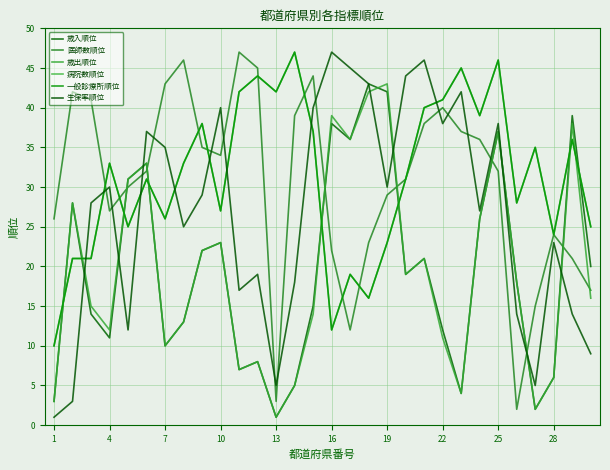

What is the value of the 病院数順位 point at the 16th from the left?

12